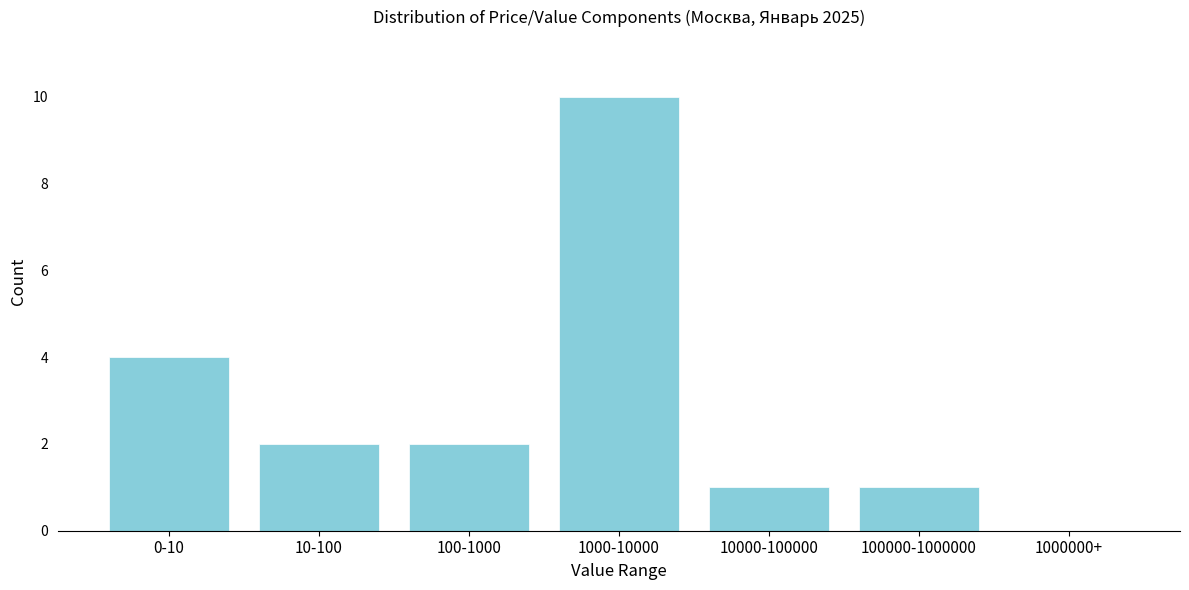

Reading right to left, transcribe all the data shown in this chart.

1000000+=0	100000-1000000=1	10000-100000=1	1000-10000=10	100-1000=2	10-100=2	0-10=4